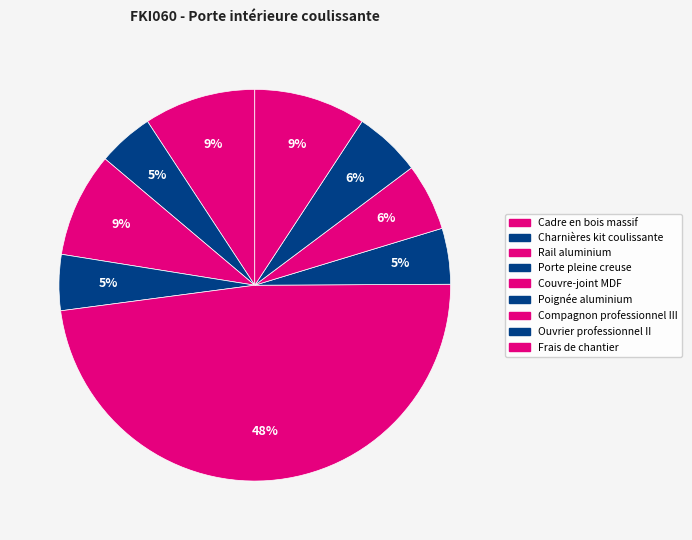

What is the largest slice in the pie chart?

Couvre-joint MDF